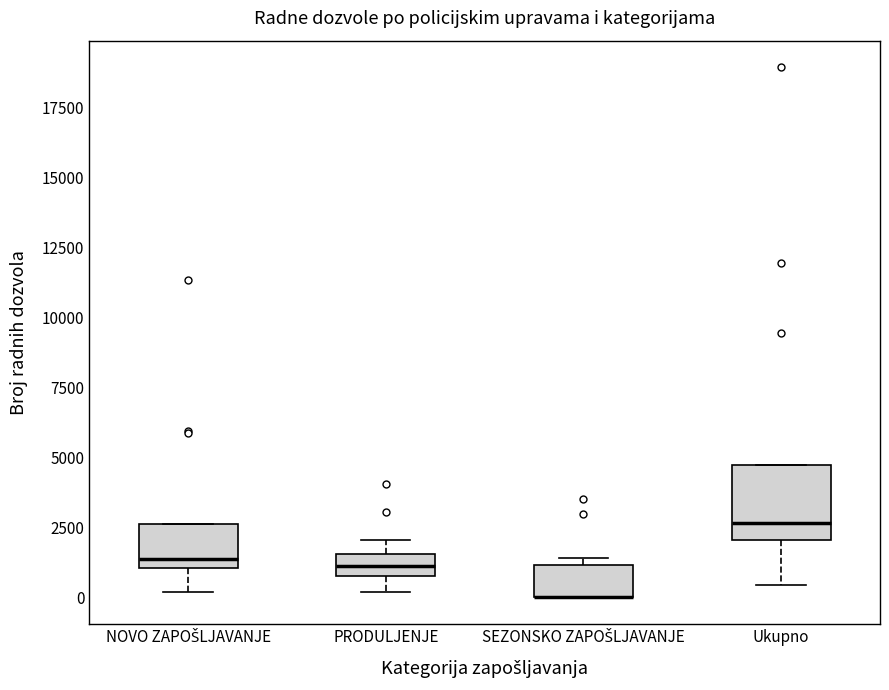

Reading left to right, transcribe this box plot: for each box, give where its median line is, the range the box spans, and where its two whiskers end, as read against the y-axis. The values are not printed on the chart, so give them approximately, as read against the axis.

NOVO ZAPOŠLJAVANJE: median 1500, box 1000 to 2500, whiskers 0 to 2500
PRODULJENJE: median 1000 (inside the box), box 1000 to 1500, whiskers 0 to 2000
SEZONSKO ZAPOŠLJAVANJE: median 0 (drawn on the box's lower edge), box 0 to 1000, whiskers 0 to 1500
Ukupno: median 2500, box 2000 to 5000, whiskers 500 to 5000